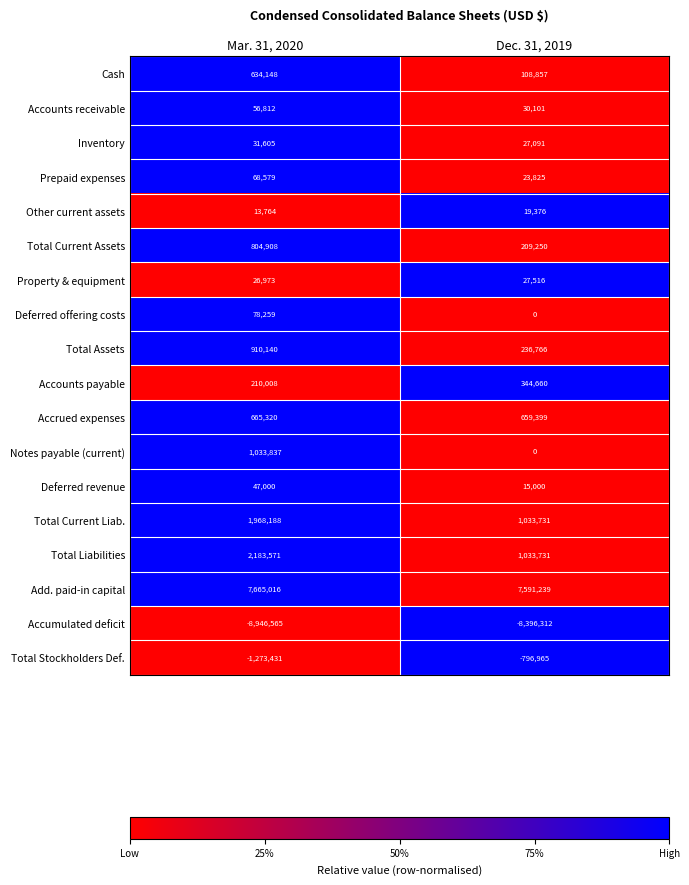

Is it true that Total Stockholders Def. equals -1273431 at Mar. 31, 2020?

True